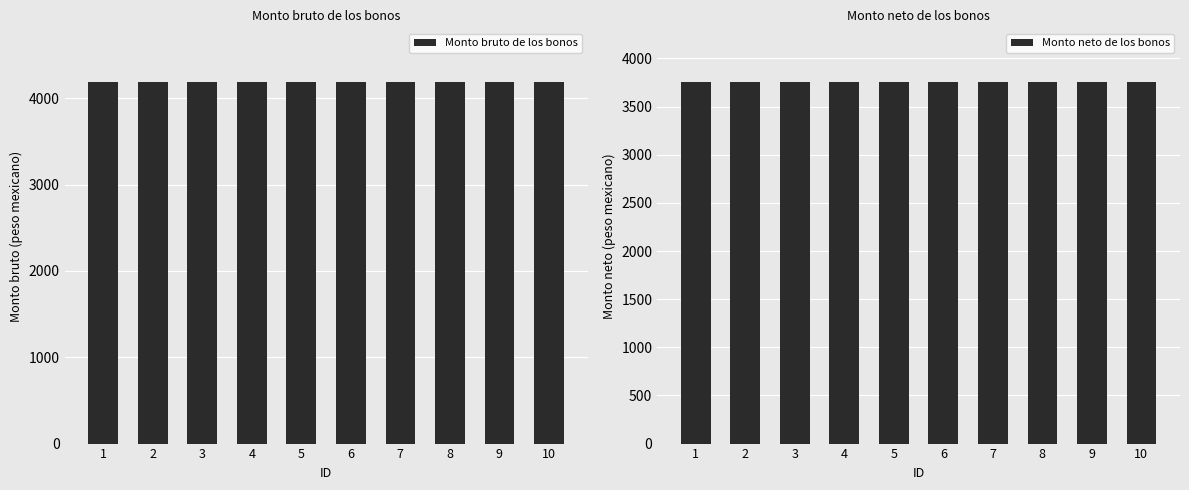

What are all the series names shown in the legend?

Monto bruto de los bonos, Monto neto de los bonos